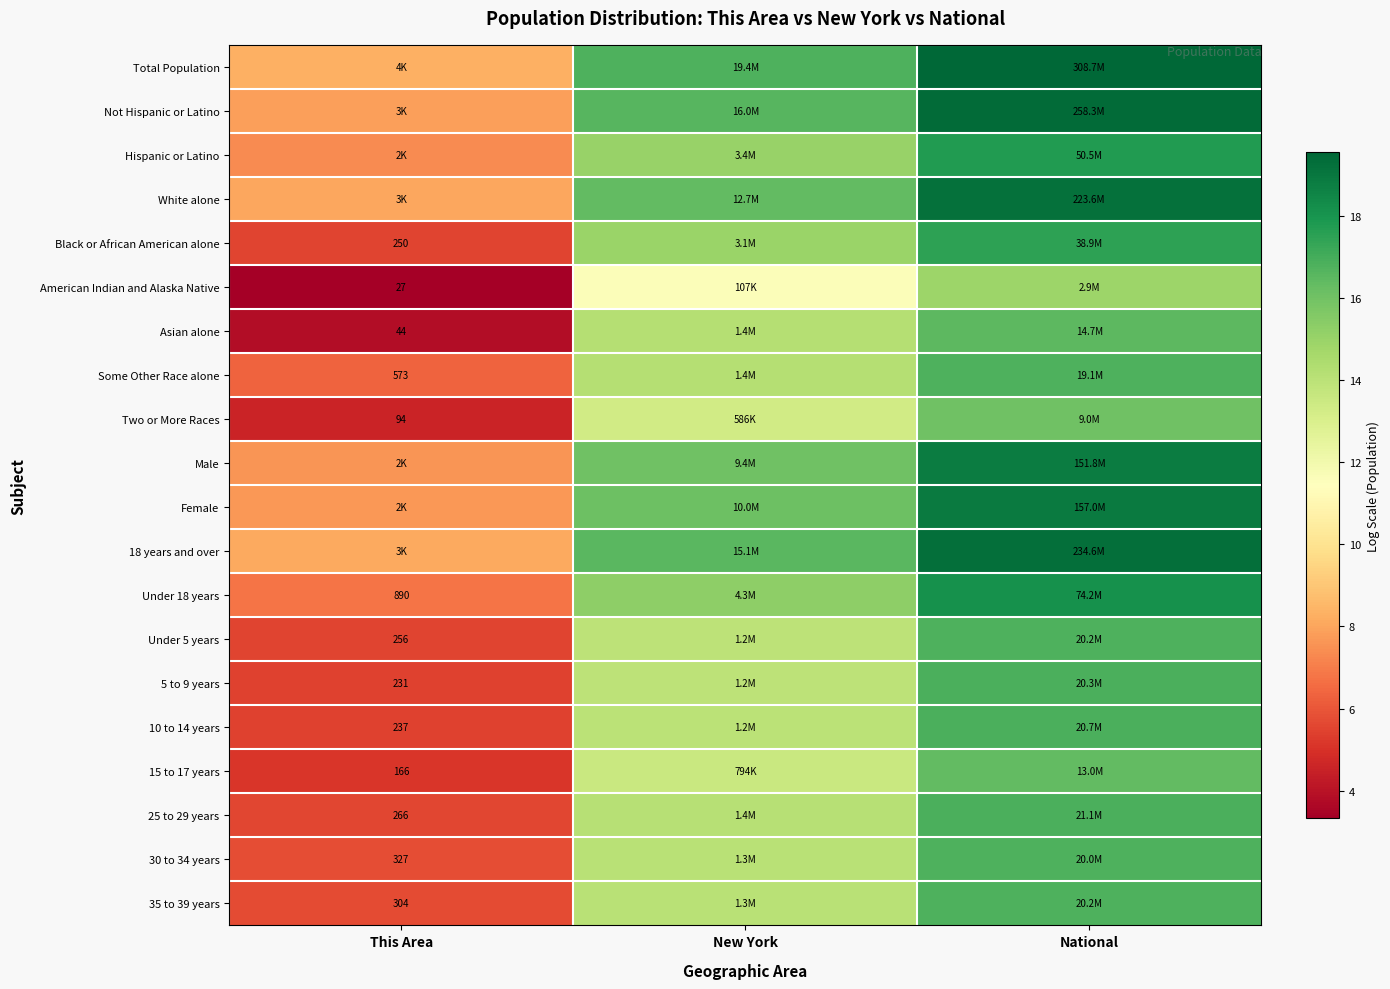

Rank the series by their maximum value, from highest to lowest.

Total Population, Not Hispanic or Latino, 18 years and over, White alone, Female, Male, Under 18 years, Hispanic or Latino, Black or African American alone, 25 to 29 years, 10 to 14 years, 5 to 9 years, Under 5 years, 35 to 39 years, 30 to 34 years, Some Other Race alone, Asian alone, 15 to 17 years, Two or More Races, American Indian and Alaska Native